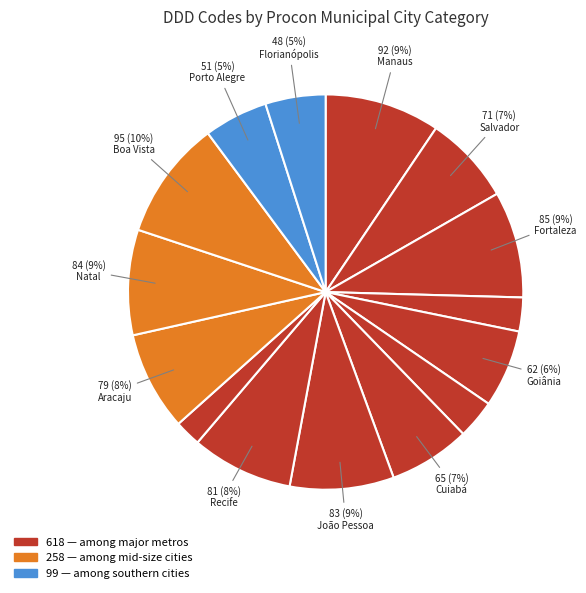

To the nearest percent, what is the average slice percentage?

7%